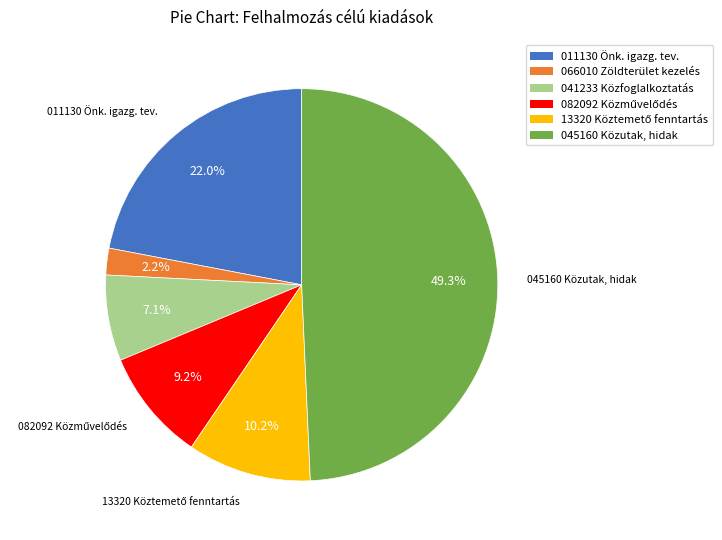

Which has a higher value, 045160 Közutak, hidak or 066010 Zöldterület kezelés?

045160 Közutak, hidak